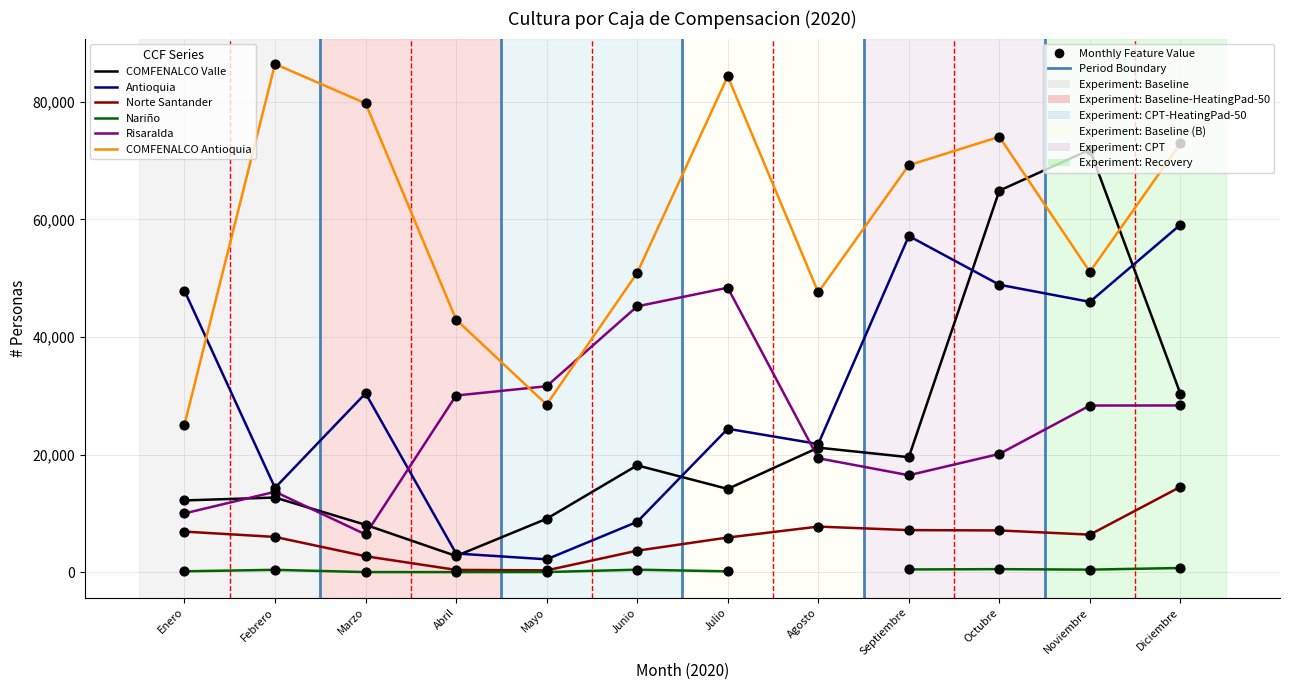

What are all the series names shown in the legend?

COMFENALCO Valle, Antioquia, Norte Santander, Nariño, Risaralda, COMFENALCO Antioquia